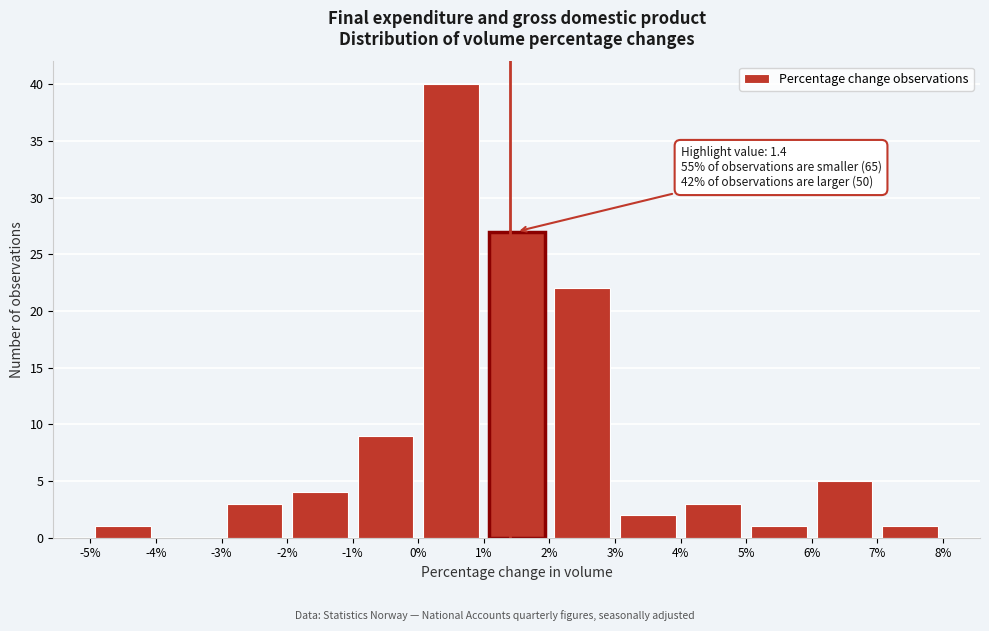

Over which range of the x-axis is the bar tallest?

0% to 1%